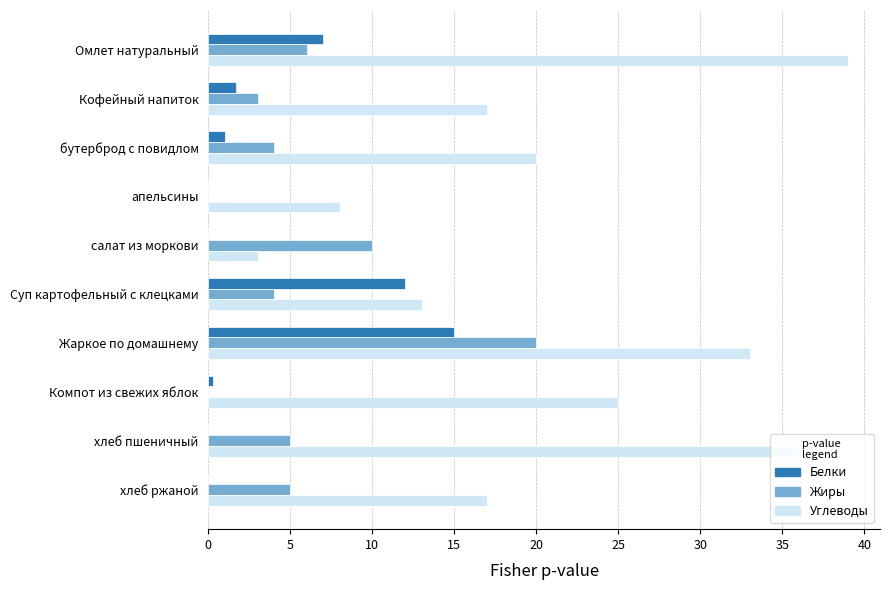

What are all the series names shown in the legend?

Белки, Жиры, Углеводы